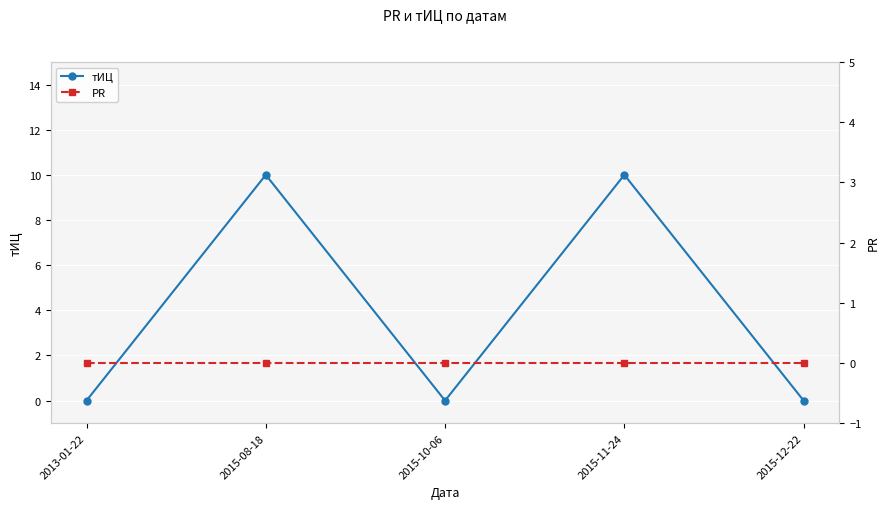

Is it true that PR equals 0 at 2015-10-06?

True